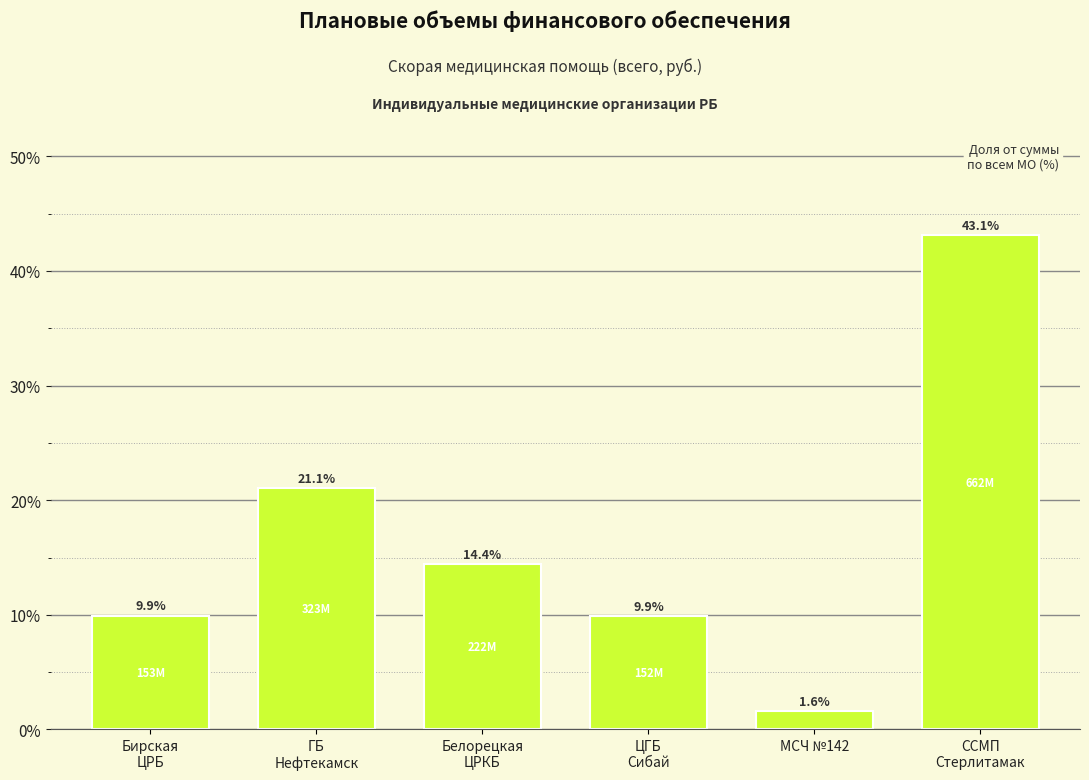

Reading left to right, extract all data points from this chart.

9.9	21.1	14.4	9.9	1.6	43.1